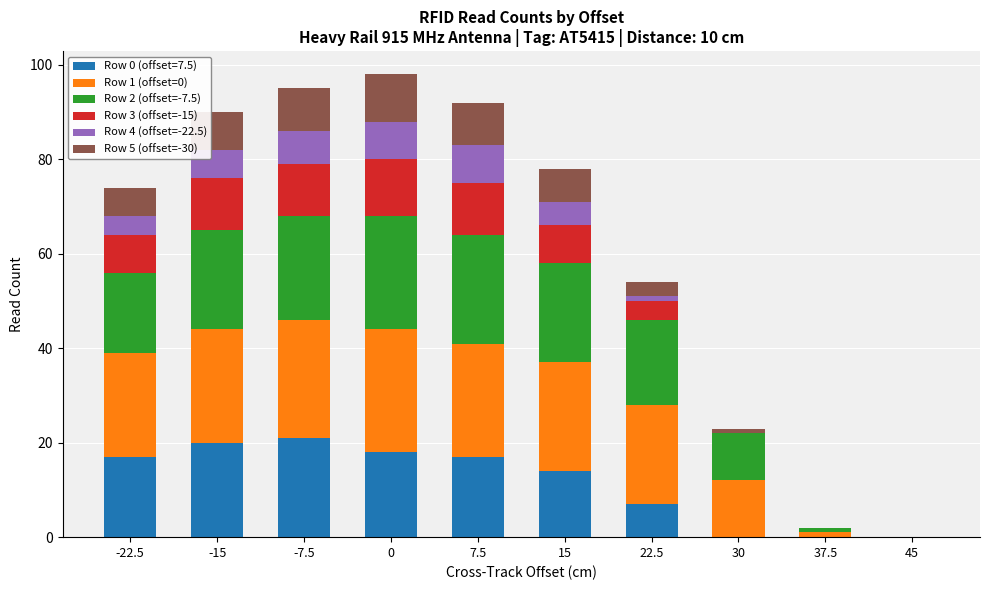

How many series are shown in this chart?

6